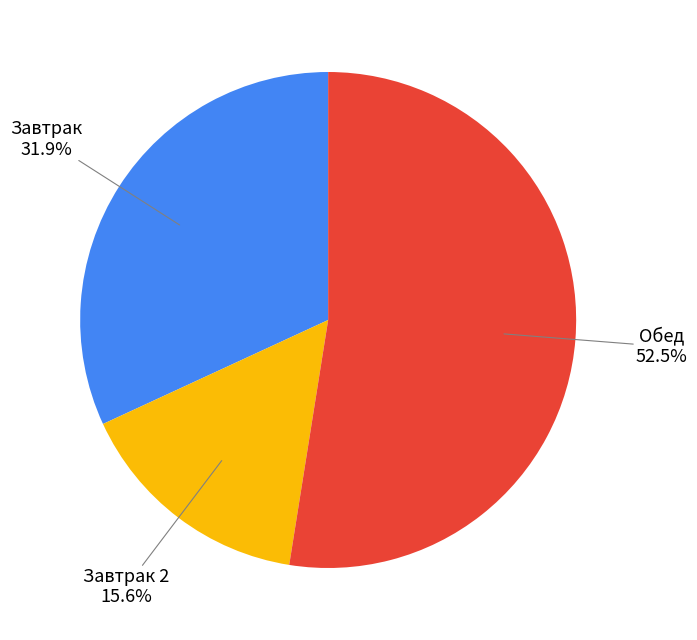

Does any single category account for the majority?

Yes